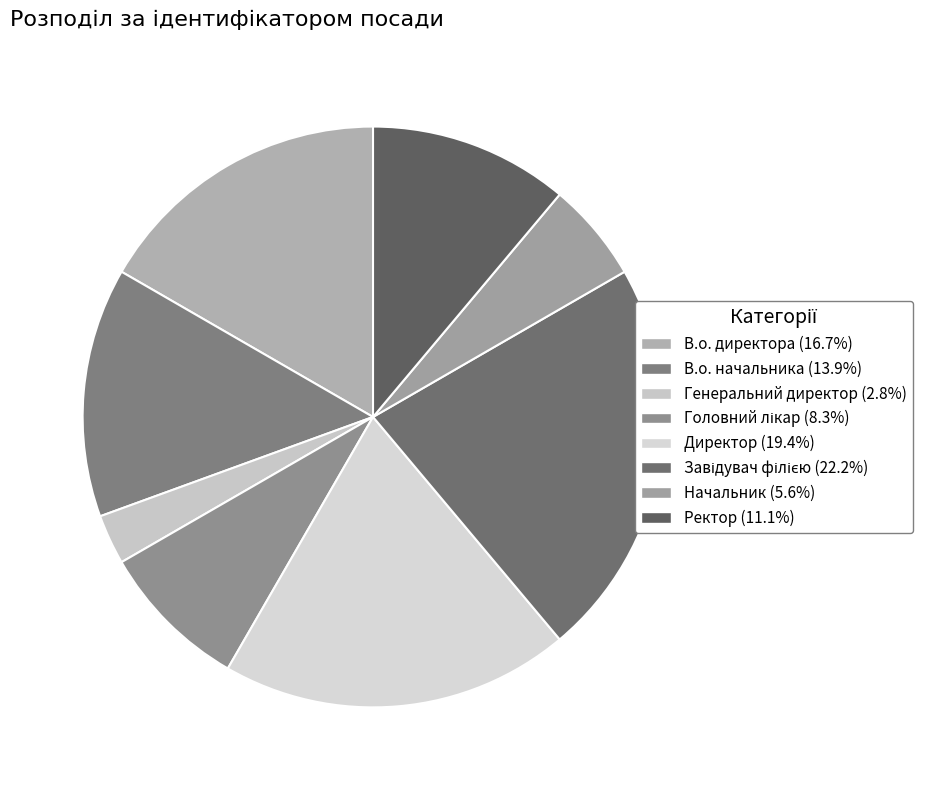

Approximately how many times larger is the value at Завідувач філією compared to Ректор?

2.0